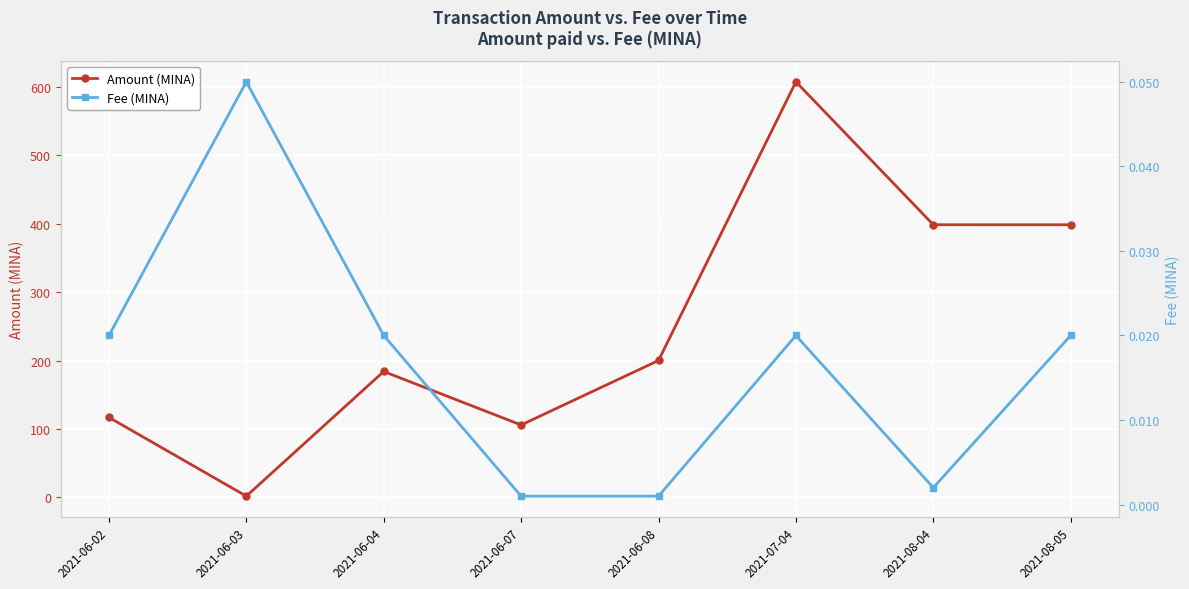

The value of Fee (MINA) at 2021-07-04 is 0.0. True or false?

False